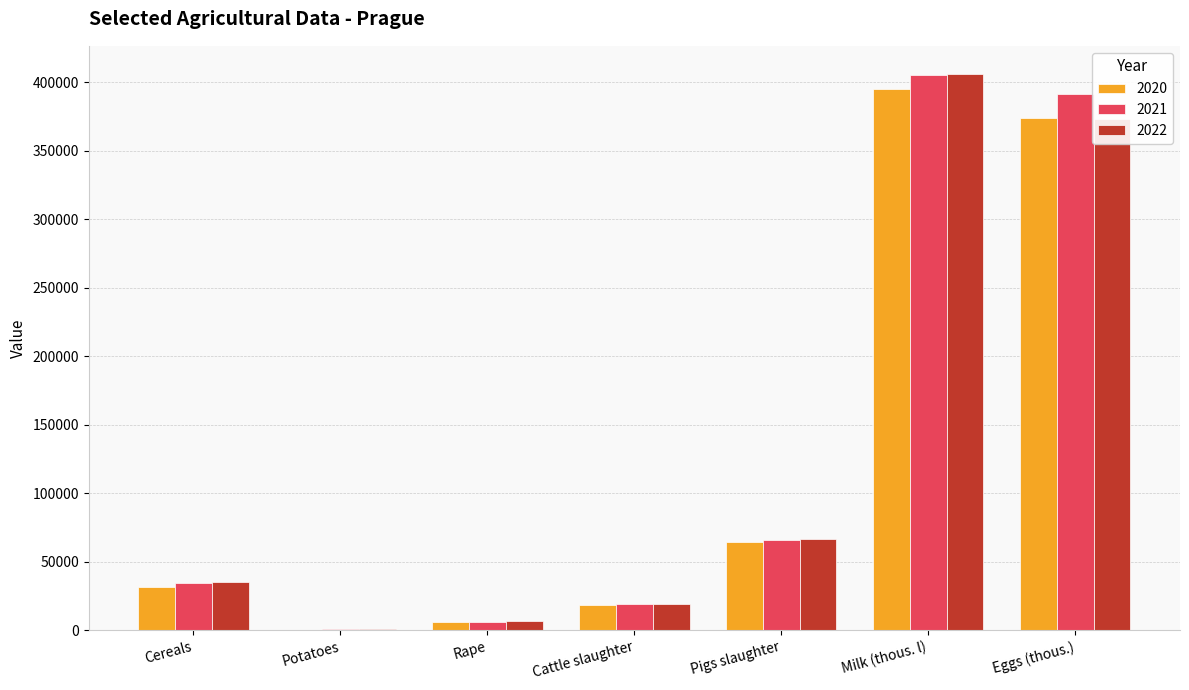

Count the number of data series in this chart.

3